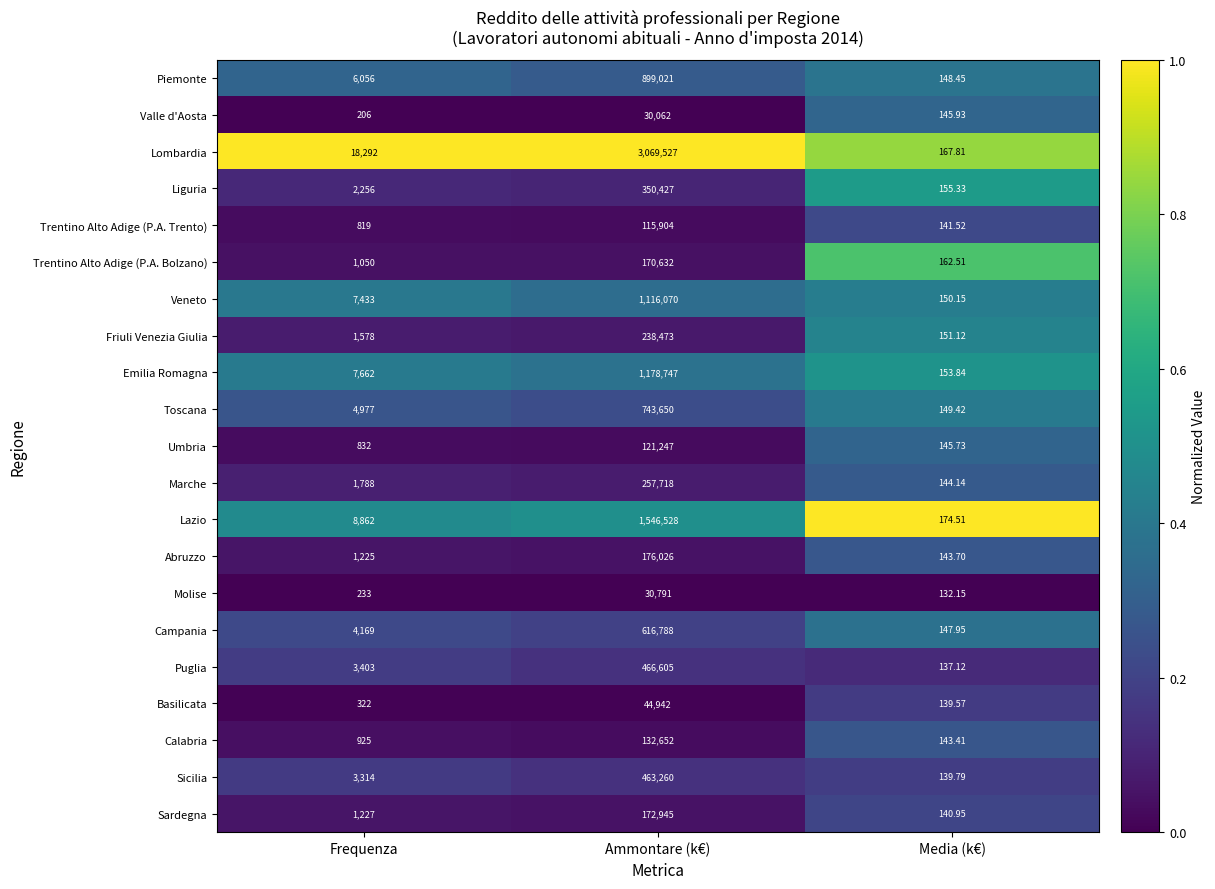

Which category has the lowest value across all series?

Media (k€)